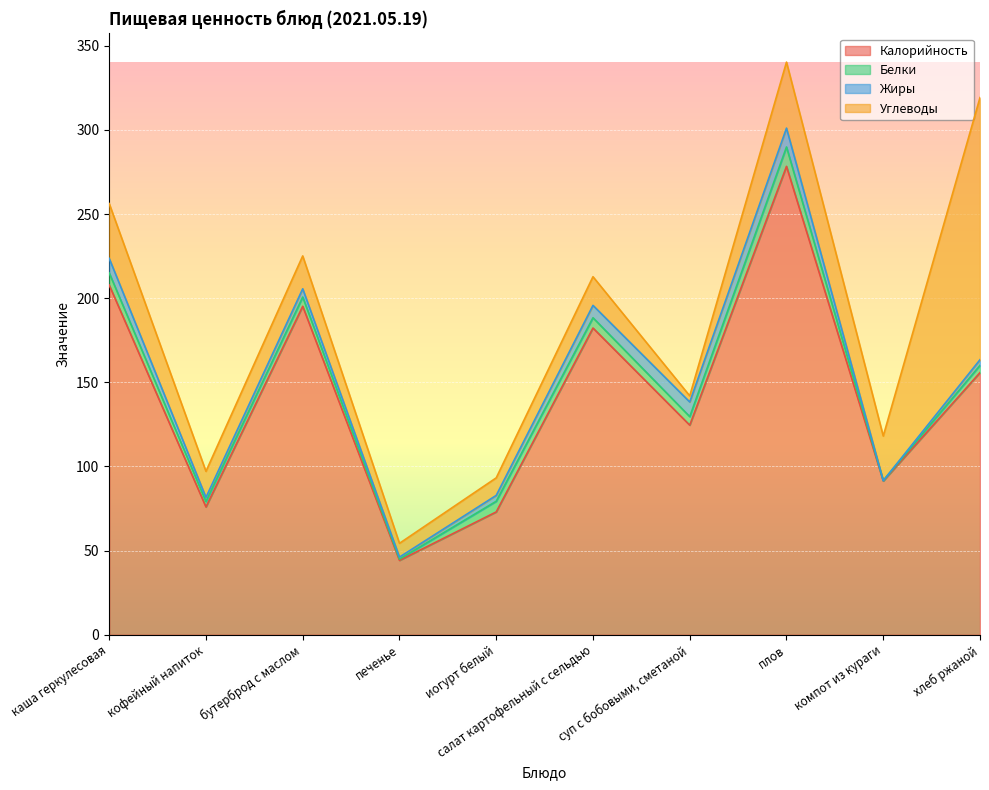

Is the value of Жиры at бутерброд с маслом greater than the value of Калорийность at хлеб ржаной?

No